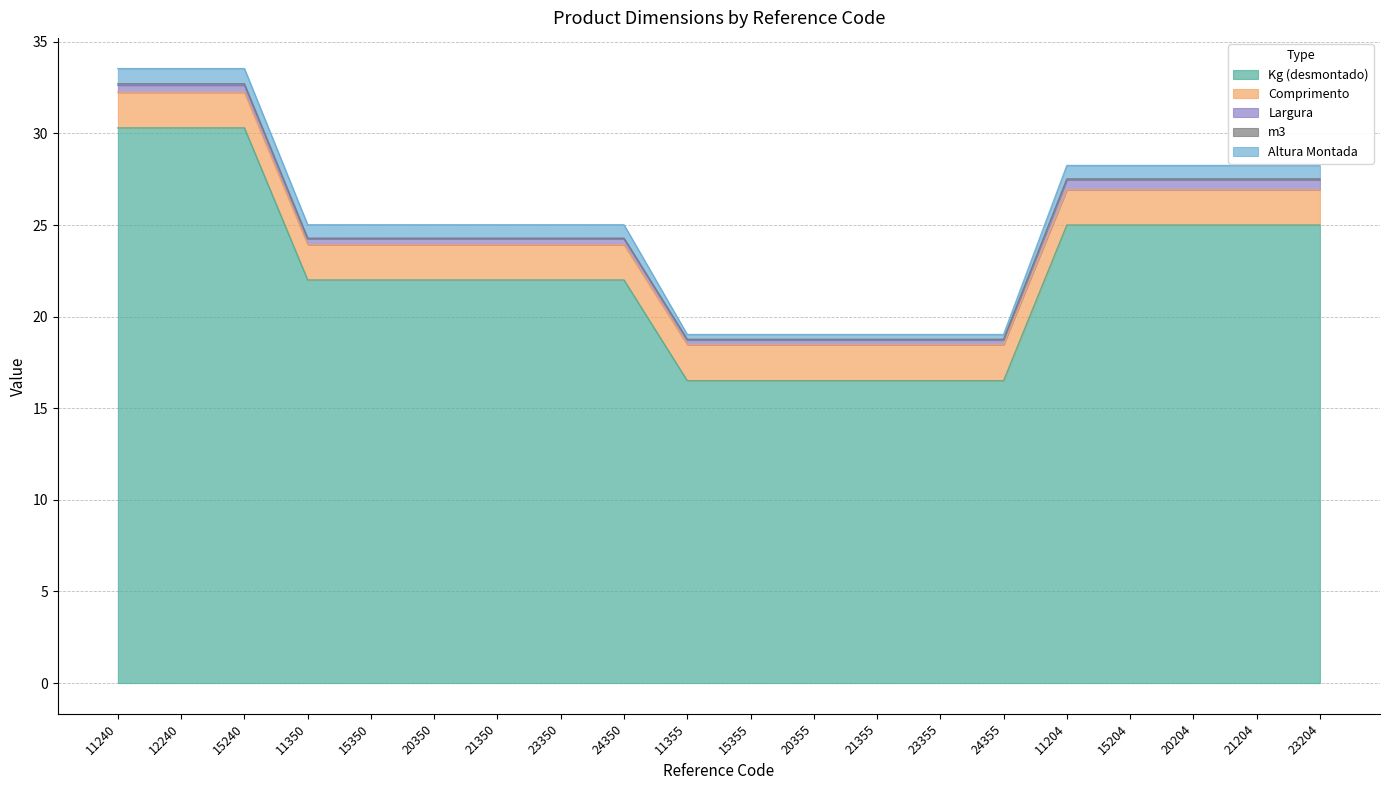

Read the Altura Montada value at 15350.

0.7